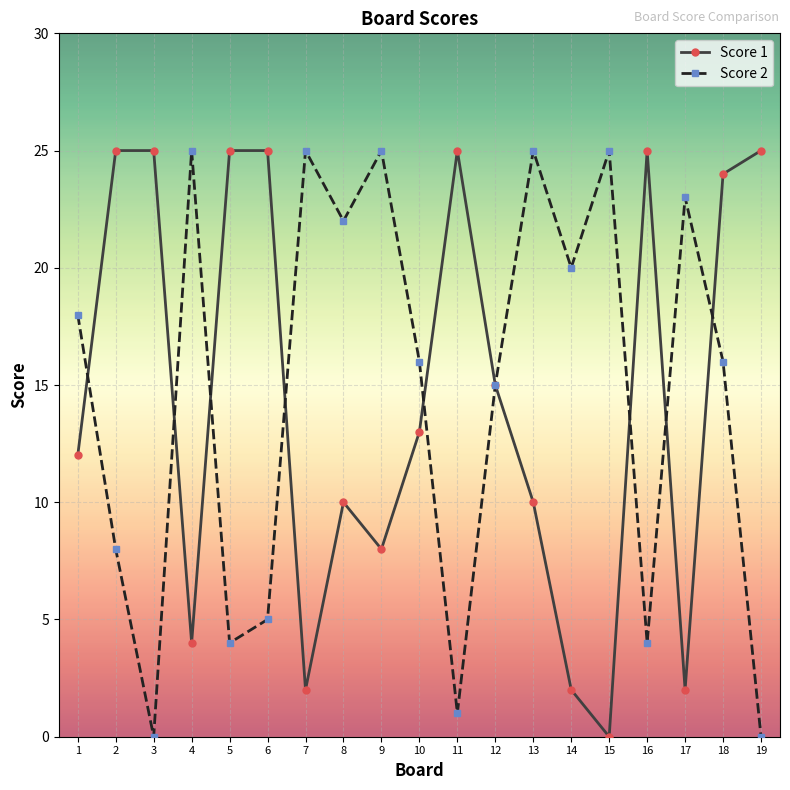

Is this an area chart (filled region under the line)?

No